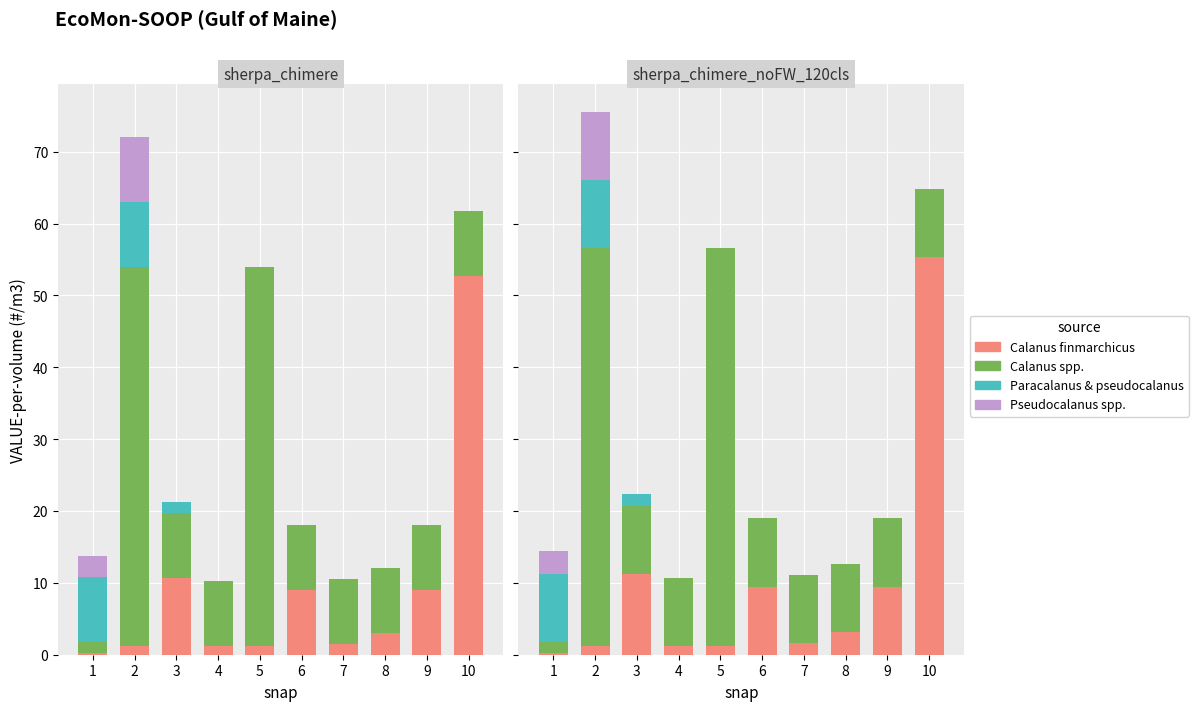

The Paracalanus & pseudocalanus series shows 9.5 at 2. True or false?

True